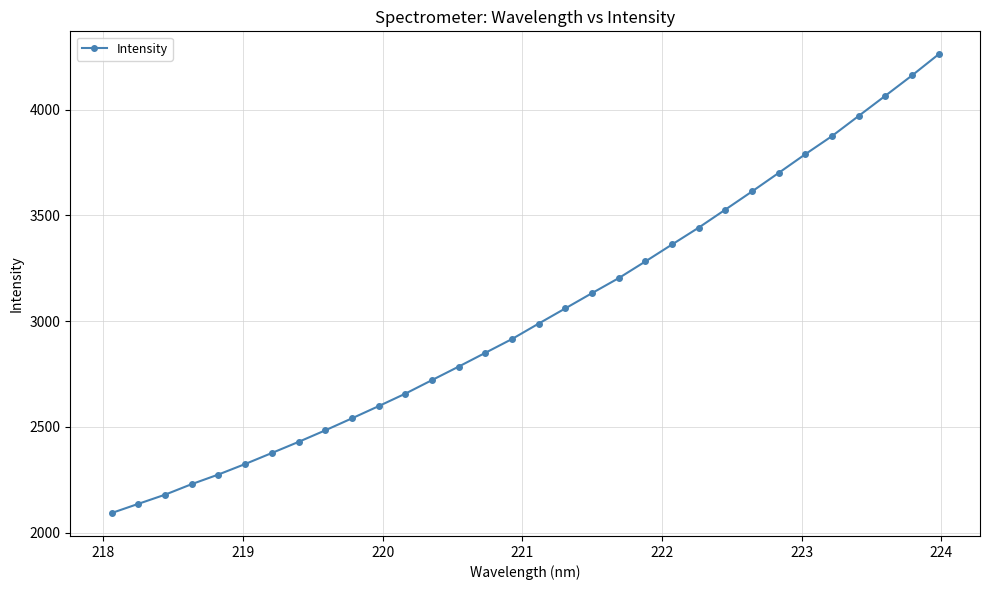

What is the value of the 22nd point from the left?

3363.0